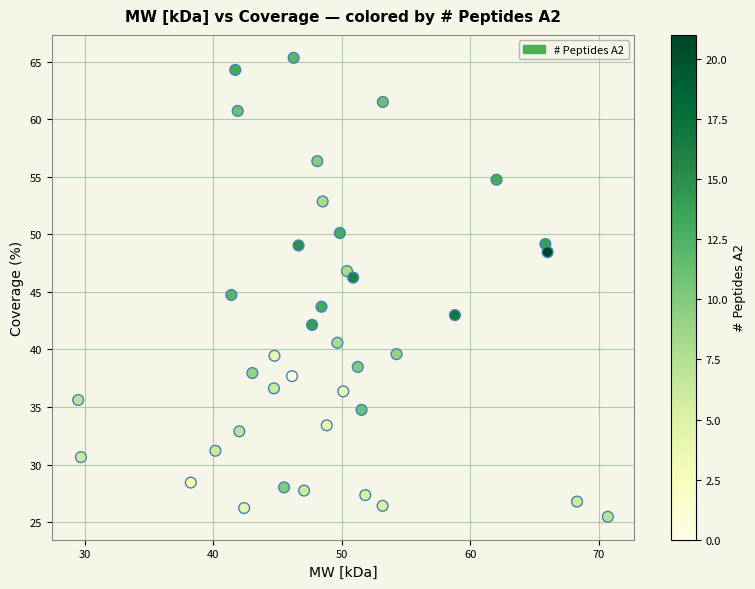

What is the range of X values (max minus min)?

41.2